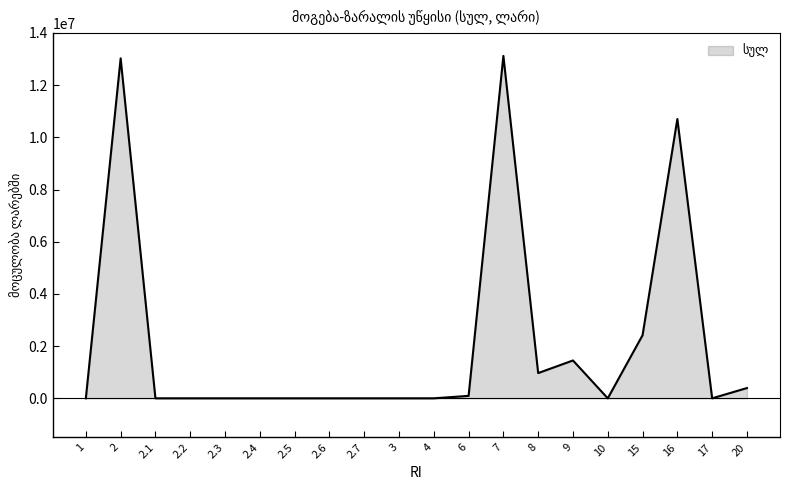

The value at 2 is 13025376.8. True or false?

True